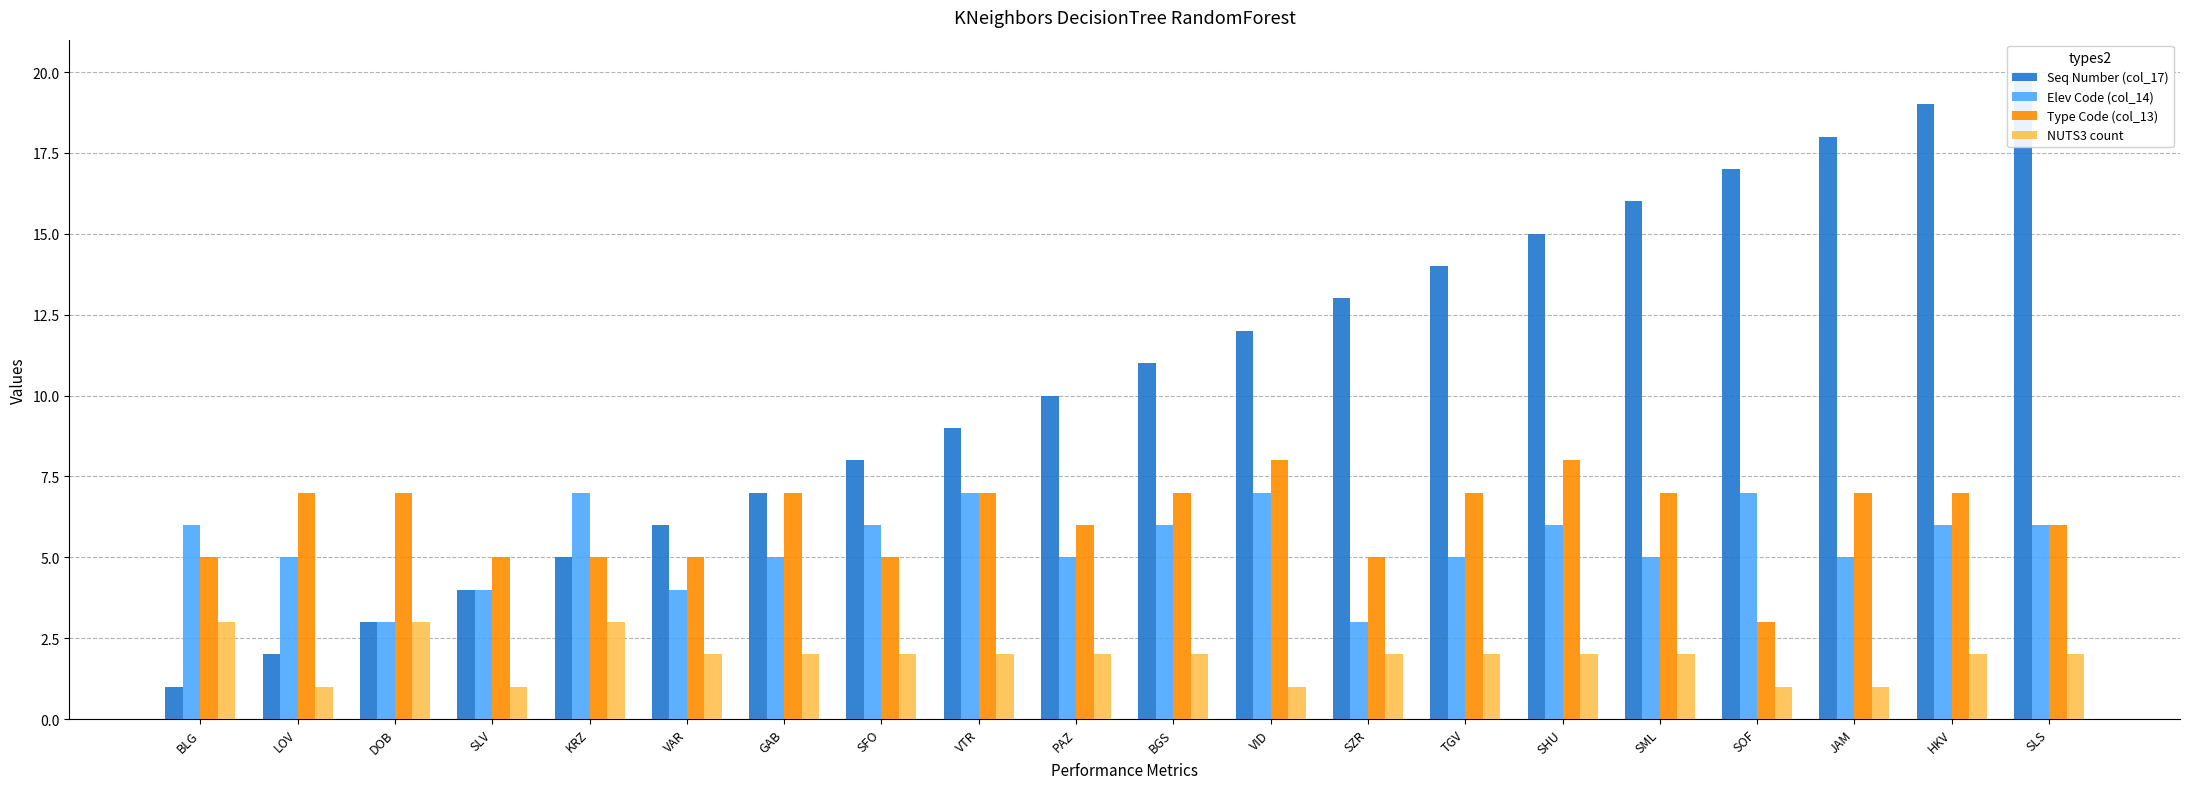

Rank the categories by Type Code (col_13) value from lowest to highest.

SOF, BLG, SLV, KRZ, VAR, SFO, SZR, PAZ, SLS, LOV, DOB, GAB, VTR, BGS, TGV, SML, JAM, HKV, VID, SHU